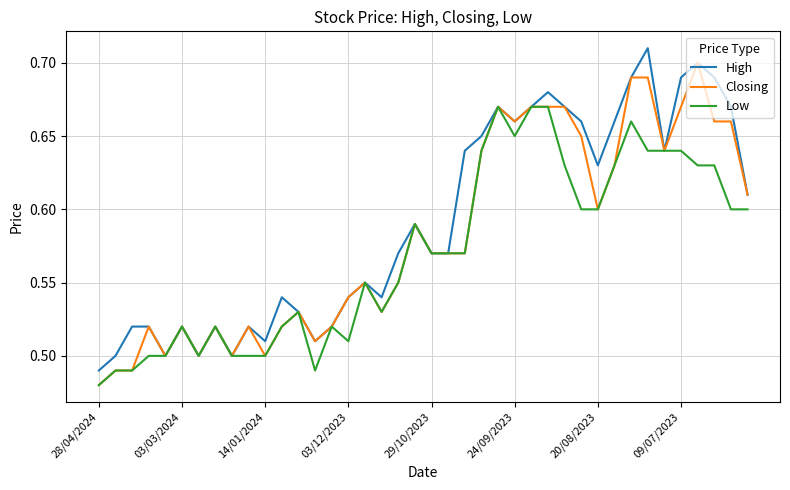

What are all the series names shown in the legend?

High, Closing, Low